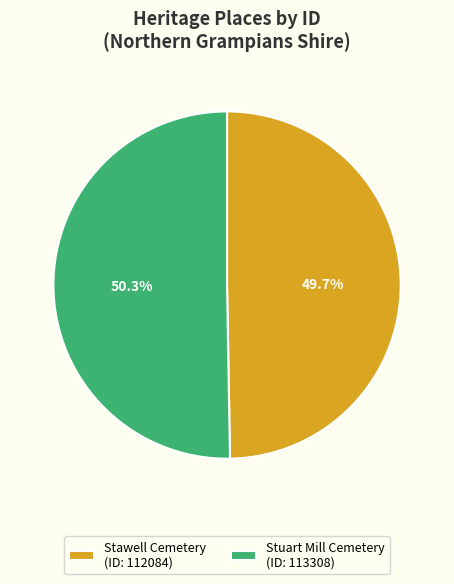

Rank the categories by value from lowest to highest.

Stawell Cemetery (ID: 112084), Stuart Mill Cemetery (ID: 113308)